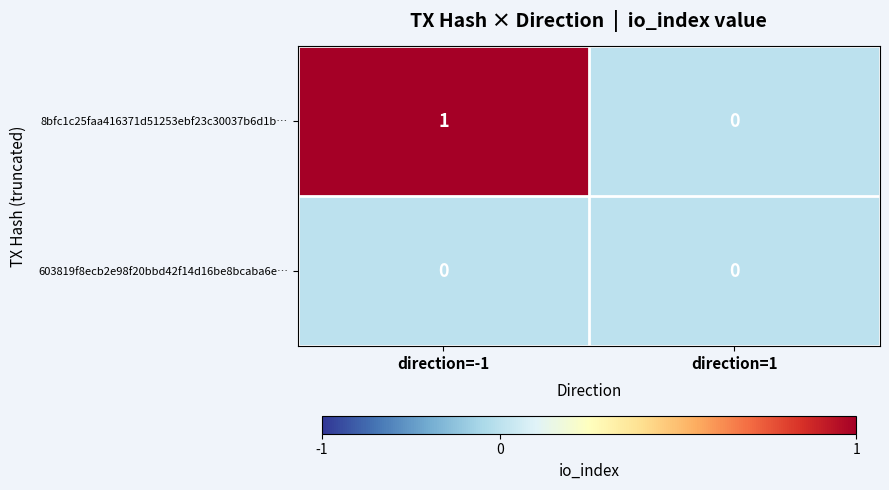

What is the spread (max minus min) of values at direction=-1?

1